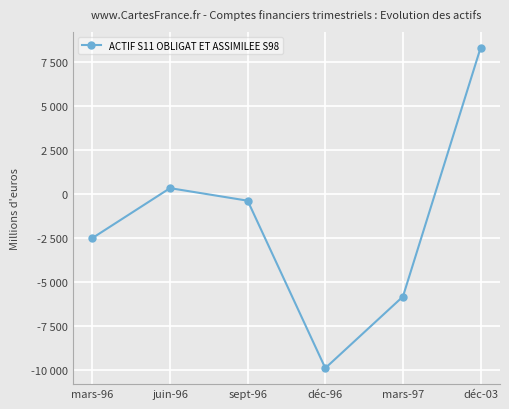

Is this an area chart (filled region under the line)?

No